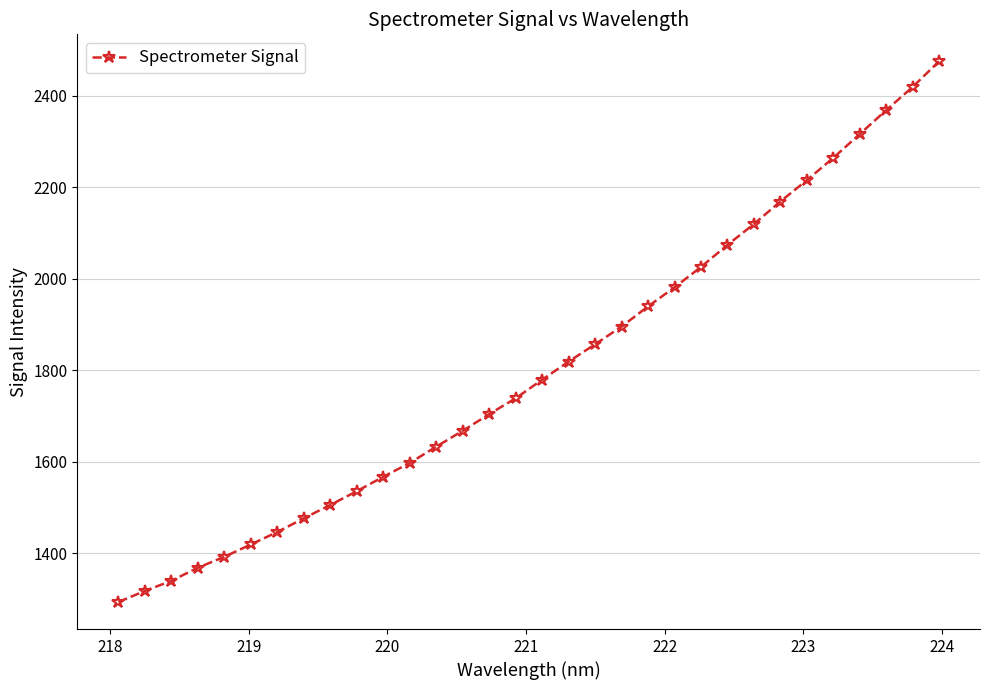

What is the value of the 22nd point from the left?

1981.5